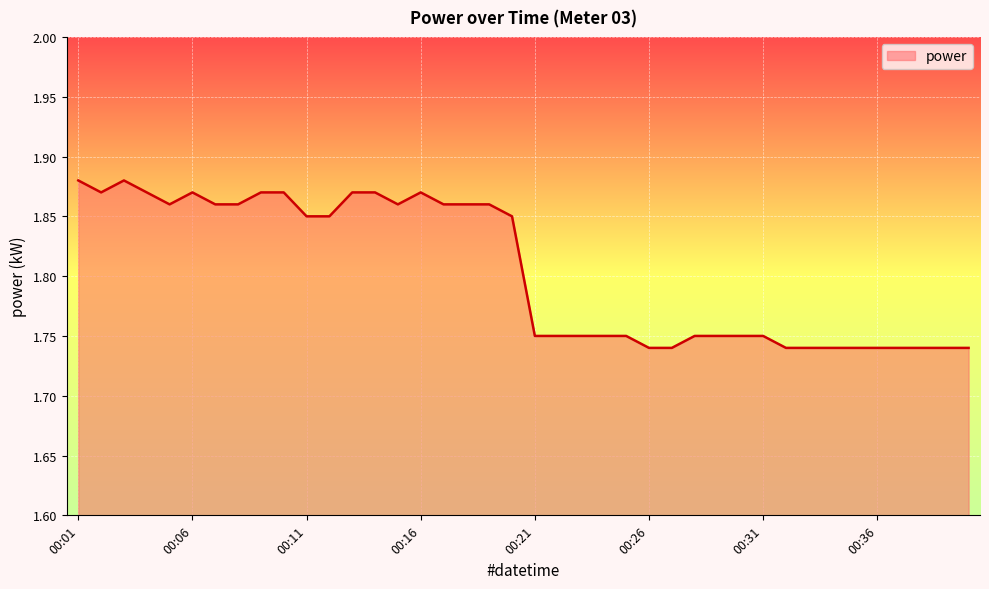

What is the sum of all values?

72.2